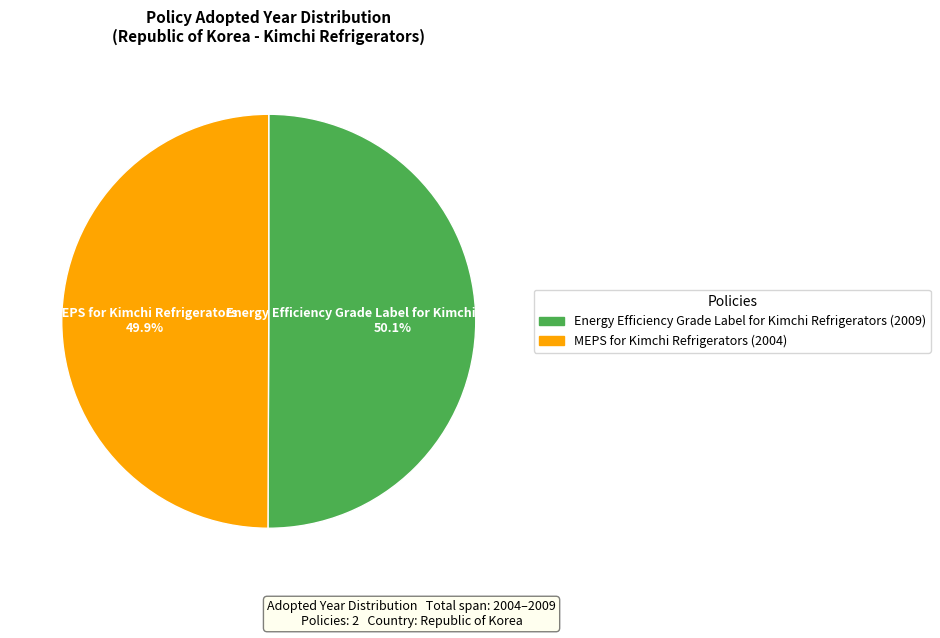

Is there any slice that represents more than half of the pie?

Yes